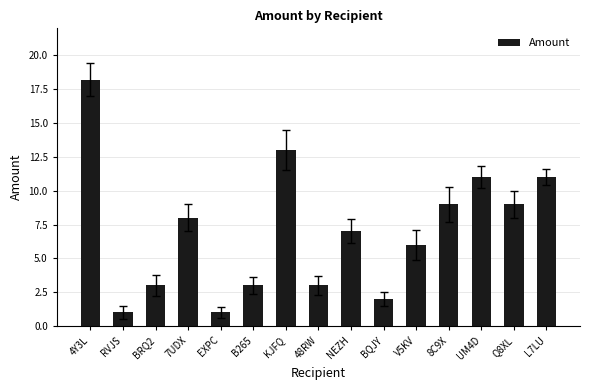

True or false: the data shows 4.3 at BRQ2.

False